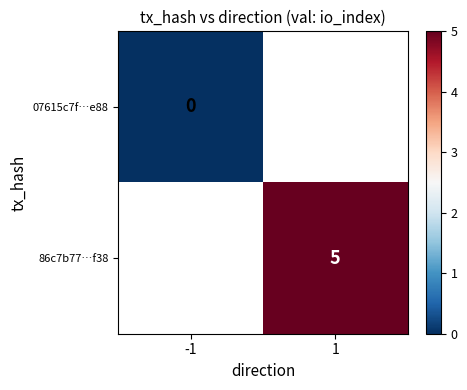

True or false: 86c7b77…f38 has a value of 6.7 at 1.

False